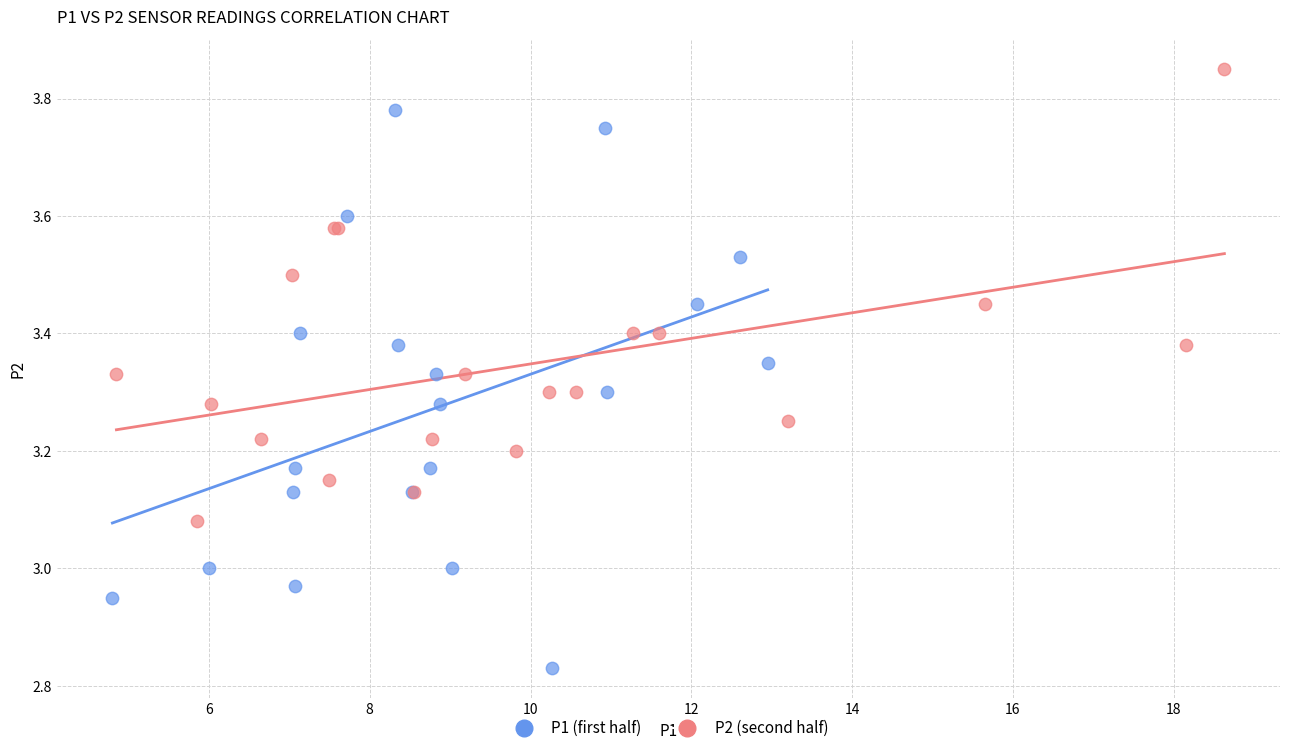

Which series reaches the maximum Y coordinate?

P2 (second half)